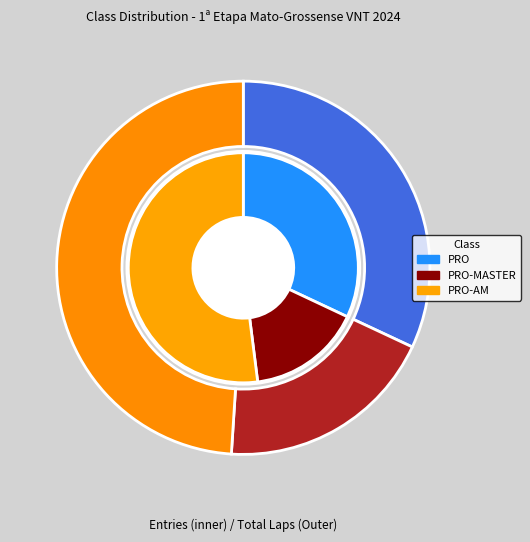

What is the ratio of the value at PRO-AM to the value at PRO?

1.6